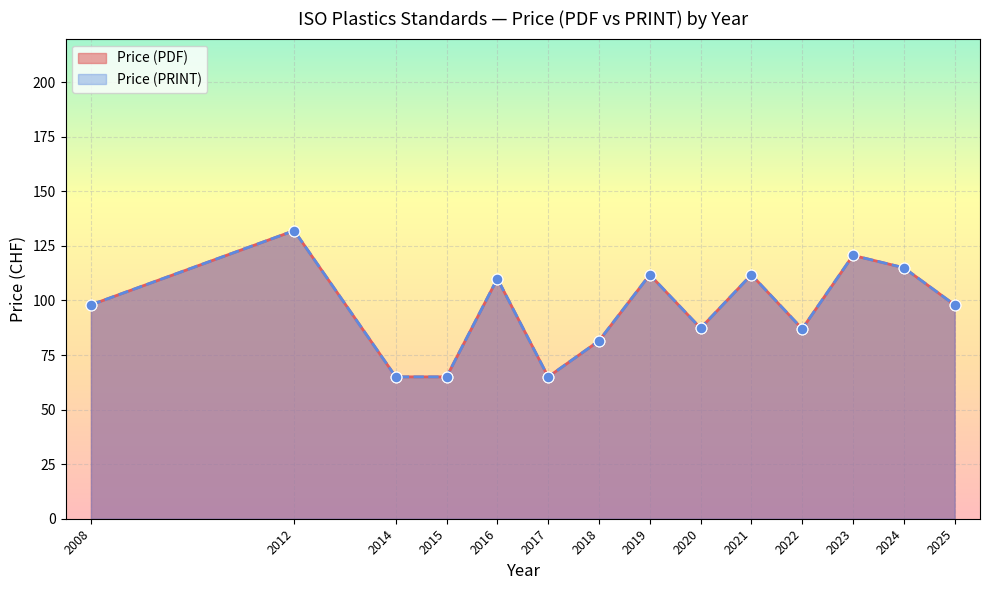

What are all the series names shown in the legend?

Price (PDF), Price (PRINT)